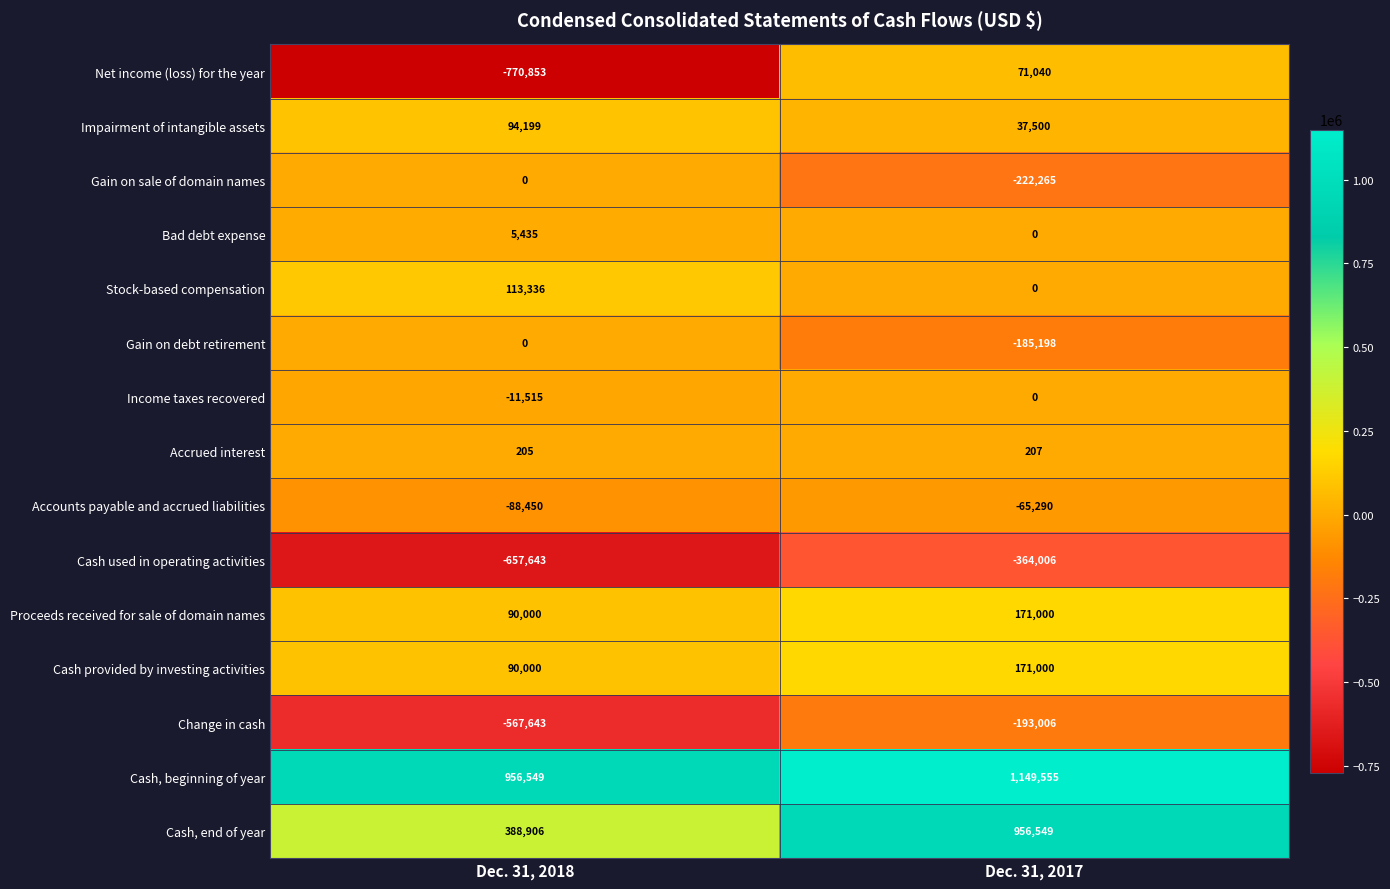

The value of Stock-based compensation at Dec. 31, 2018 is 159672. True or false?

False